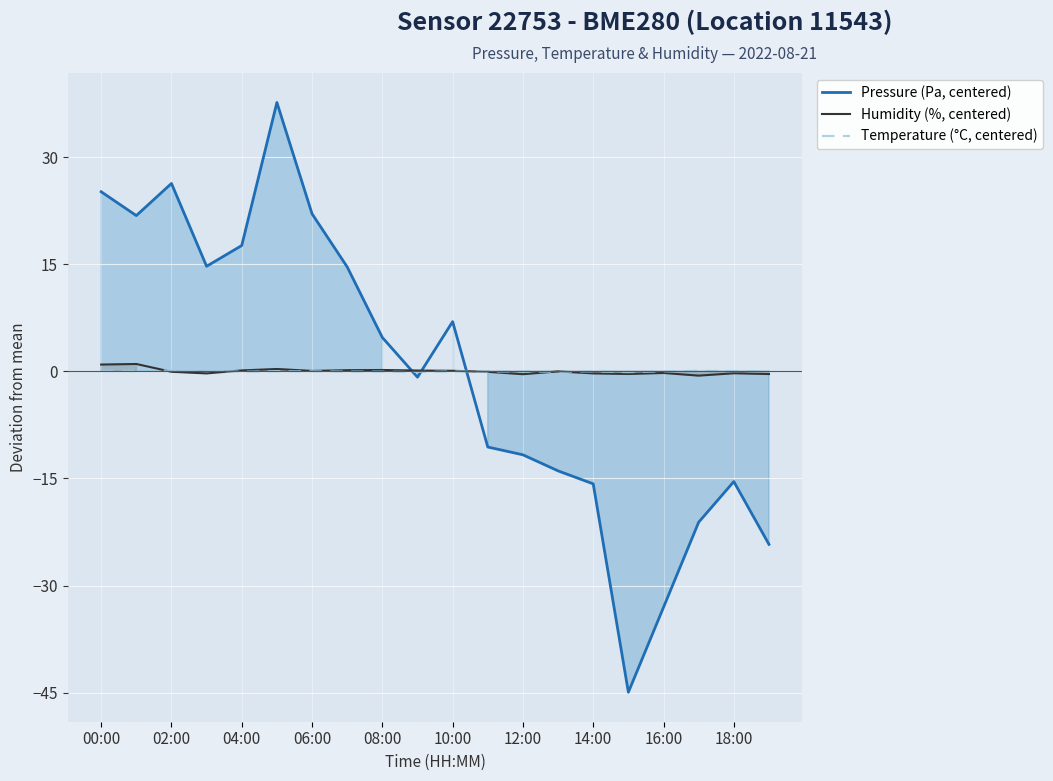

Which category has the lowest value across all series?

15